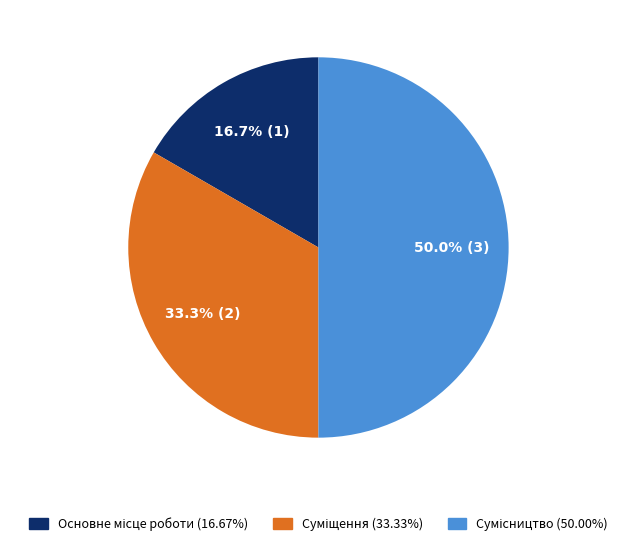

To the nearest percent, what is the difference between the Основне місце роботи and Сумісництво slice percentages?

33%